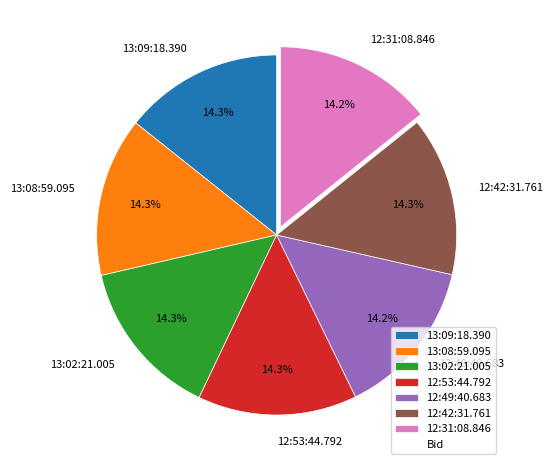

To the nearest percent, what is the combined percentage of 12:53:44.792 and 12:42:31.761?

29%